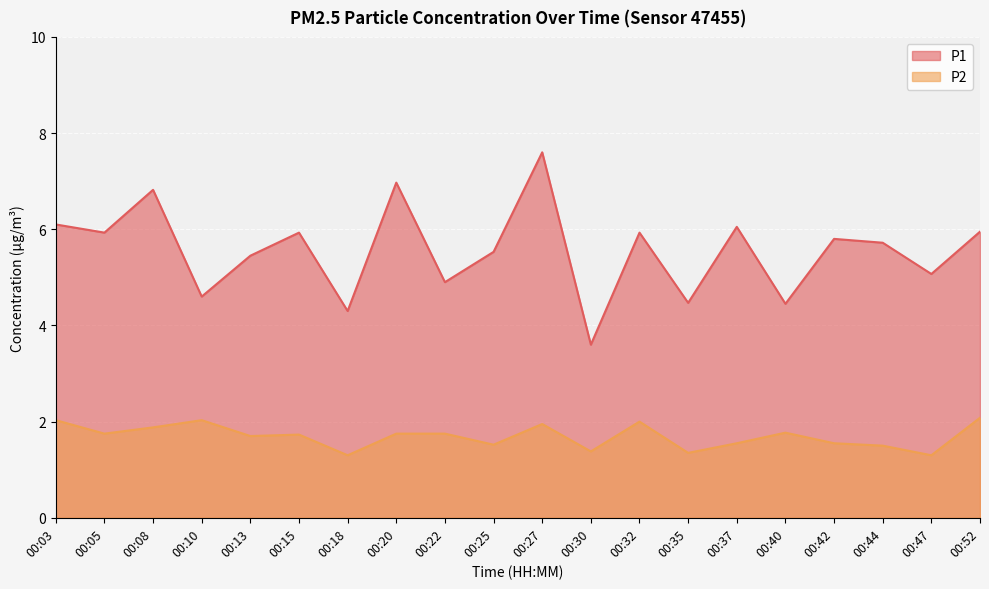

Reading left to right, extract all data points from this chart.

P1: 6.1	5.9	6.8	4.6	5.5	5.9	4.3	7.0	4.9	5.5	7.6	3.6	5.9	4.5	6.0	4.5	5.8	5.7	5.1	6.0
P2: 2.0	1.8	1.9	2.0	1.7	1.7	1.3	1.8	1.8	1.5	1.9	1.4	2.0	1.4	1.6	1.8	1.6	1.5	1.3	2.1